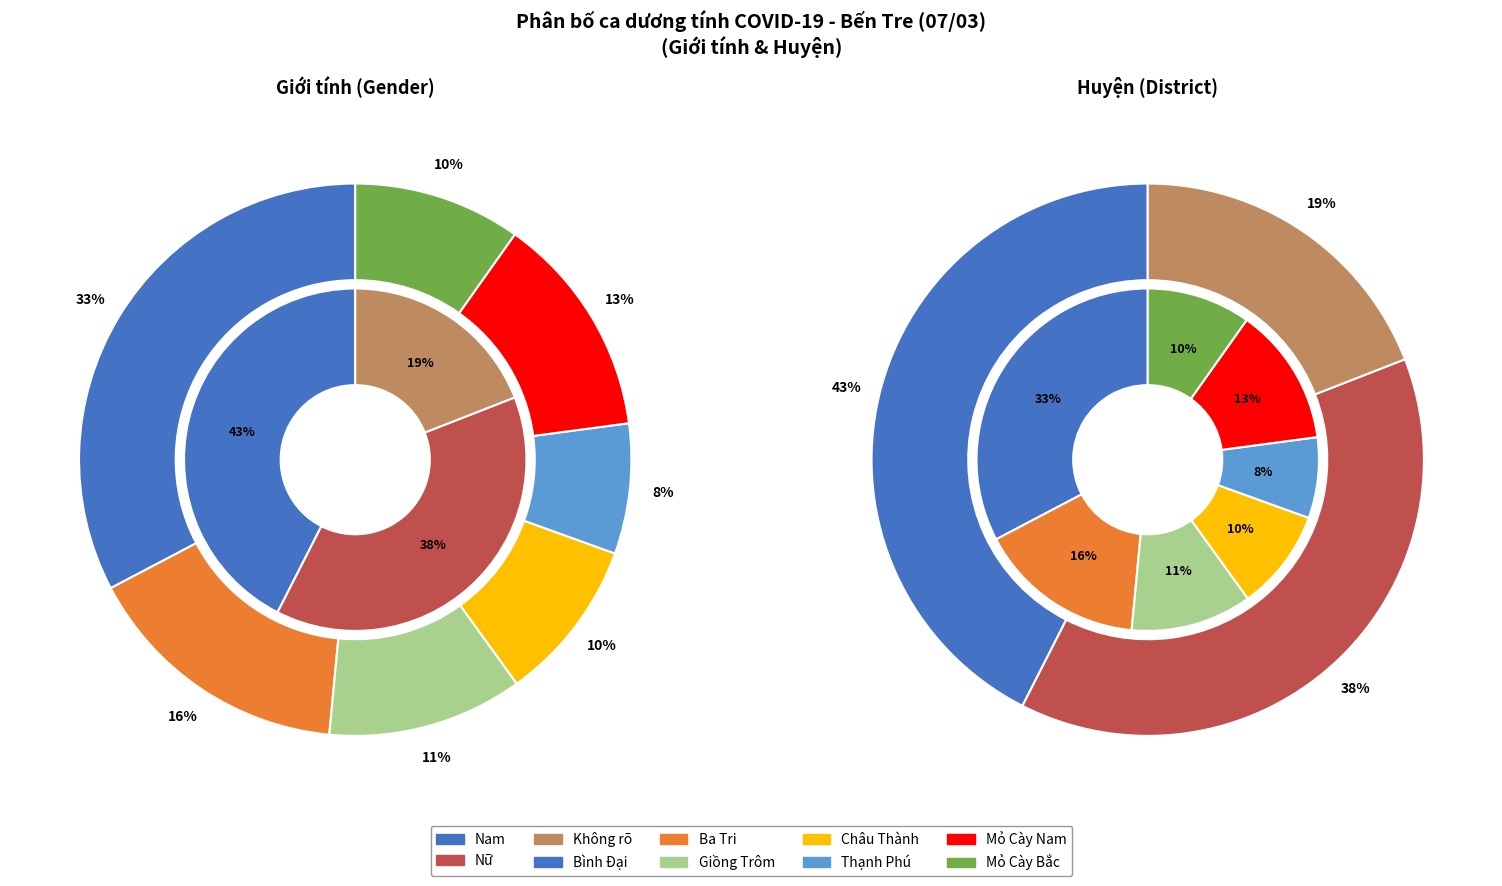

To the nearest percent, what is the combined percentage of Nữ and Giới tính?

57%